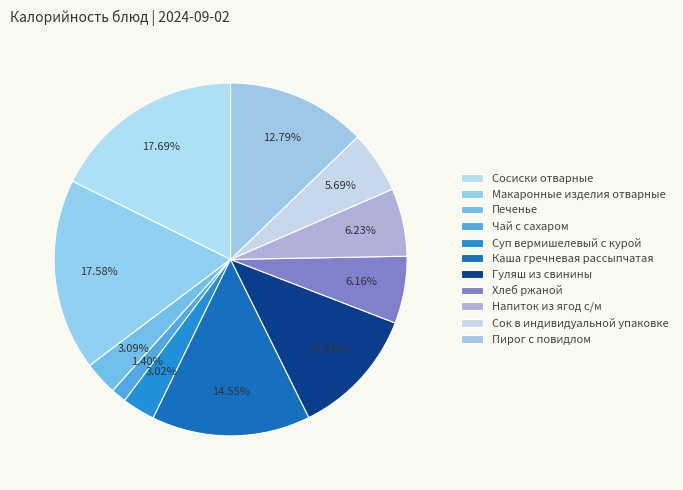

What is the ratio of the value at Макаронные изделия отварные to the value at Суп вермишелевый с курой?

5.8